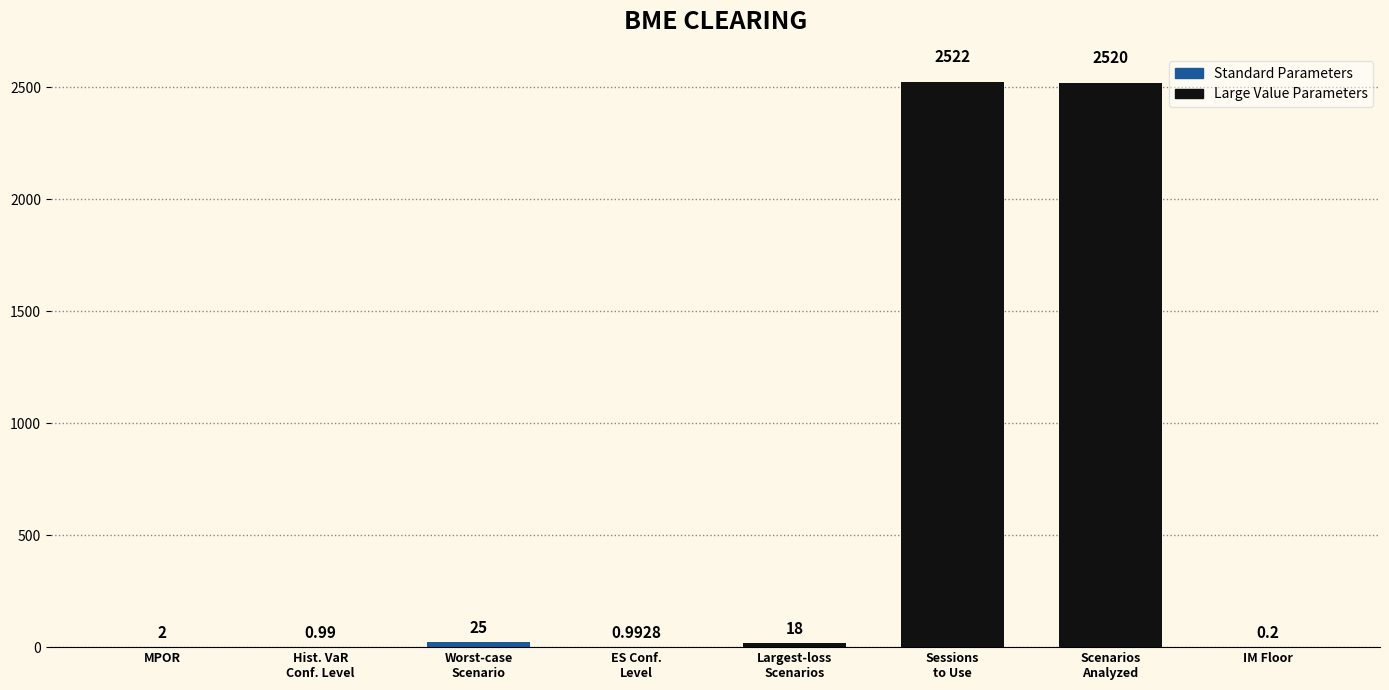

Are the bars horizontal?

No